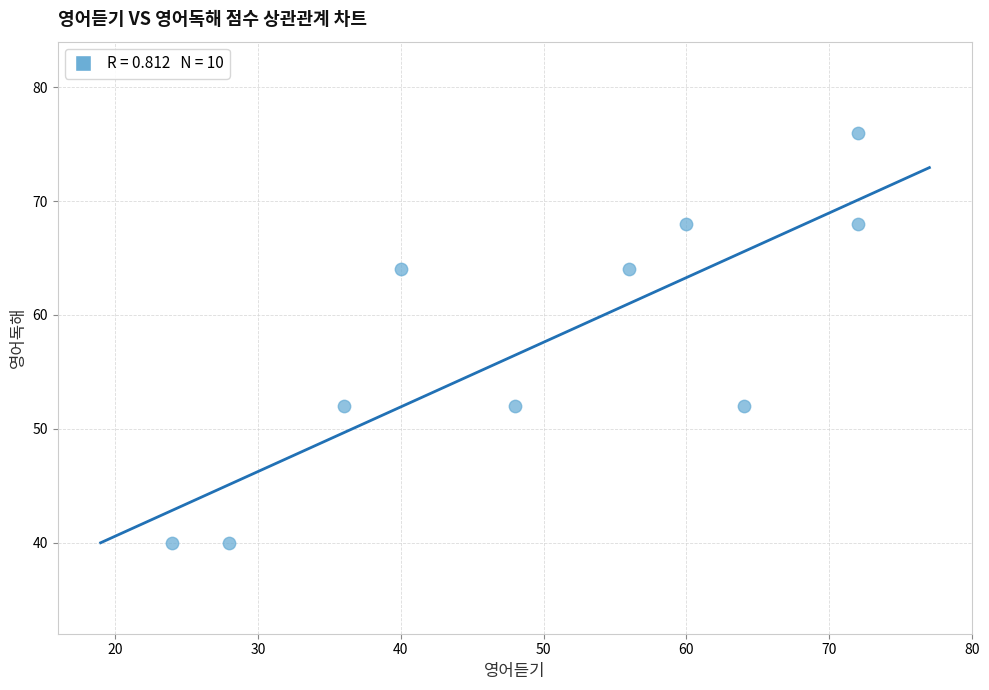

What is the range of X values (max minus min)?

48